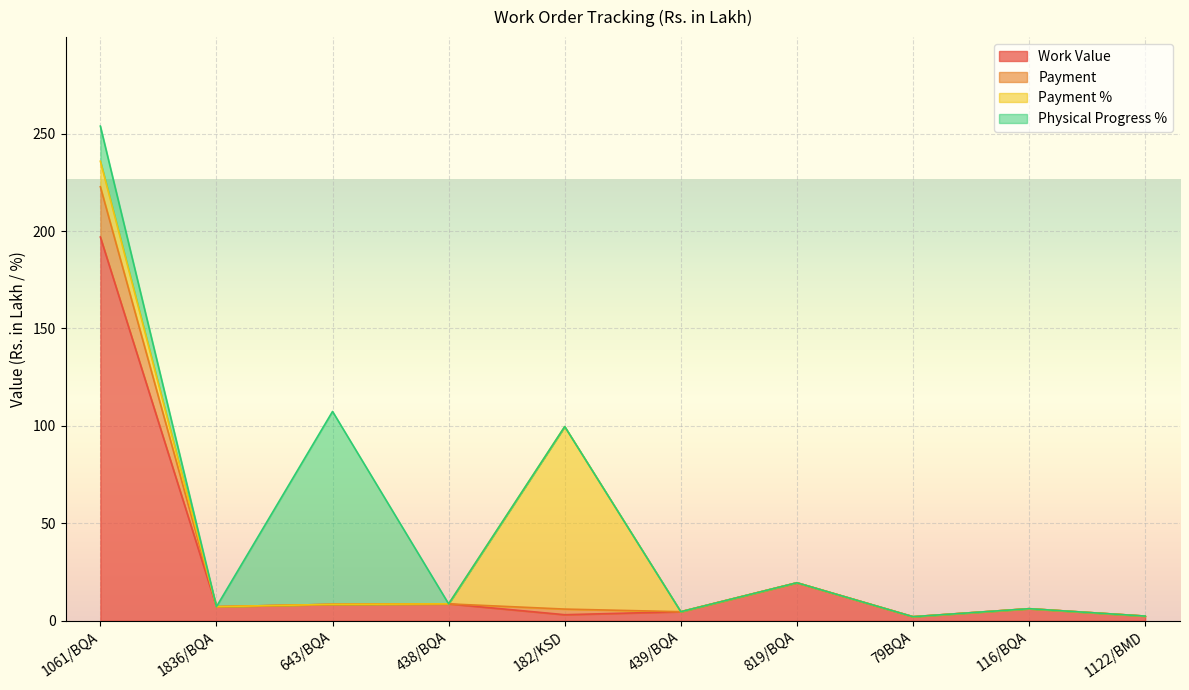

Which category has the highest value across all series?

1061/BQA